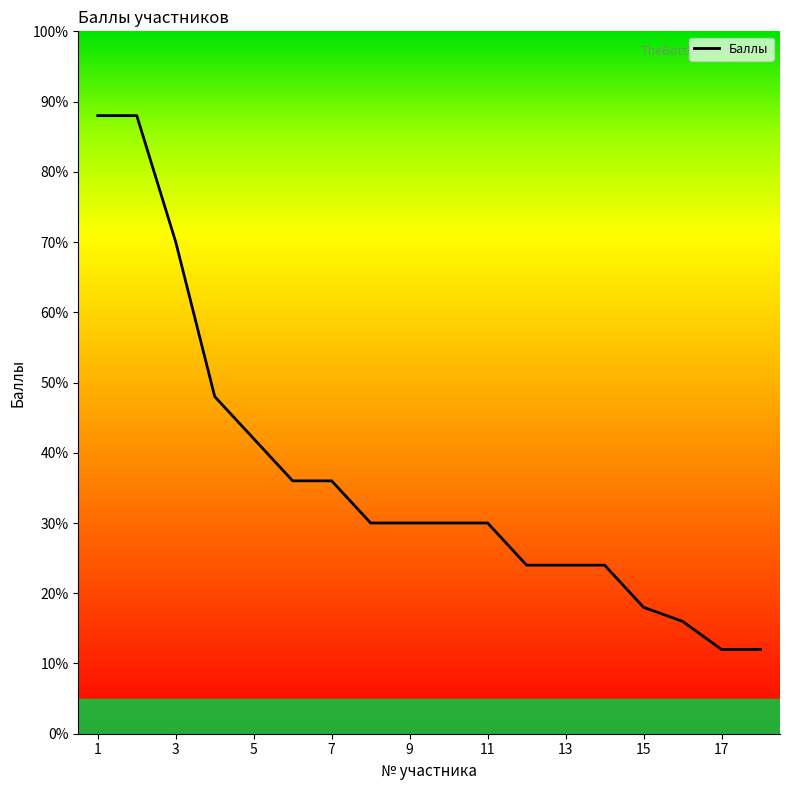

What is the sum of all values?

658